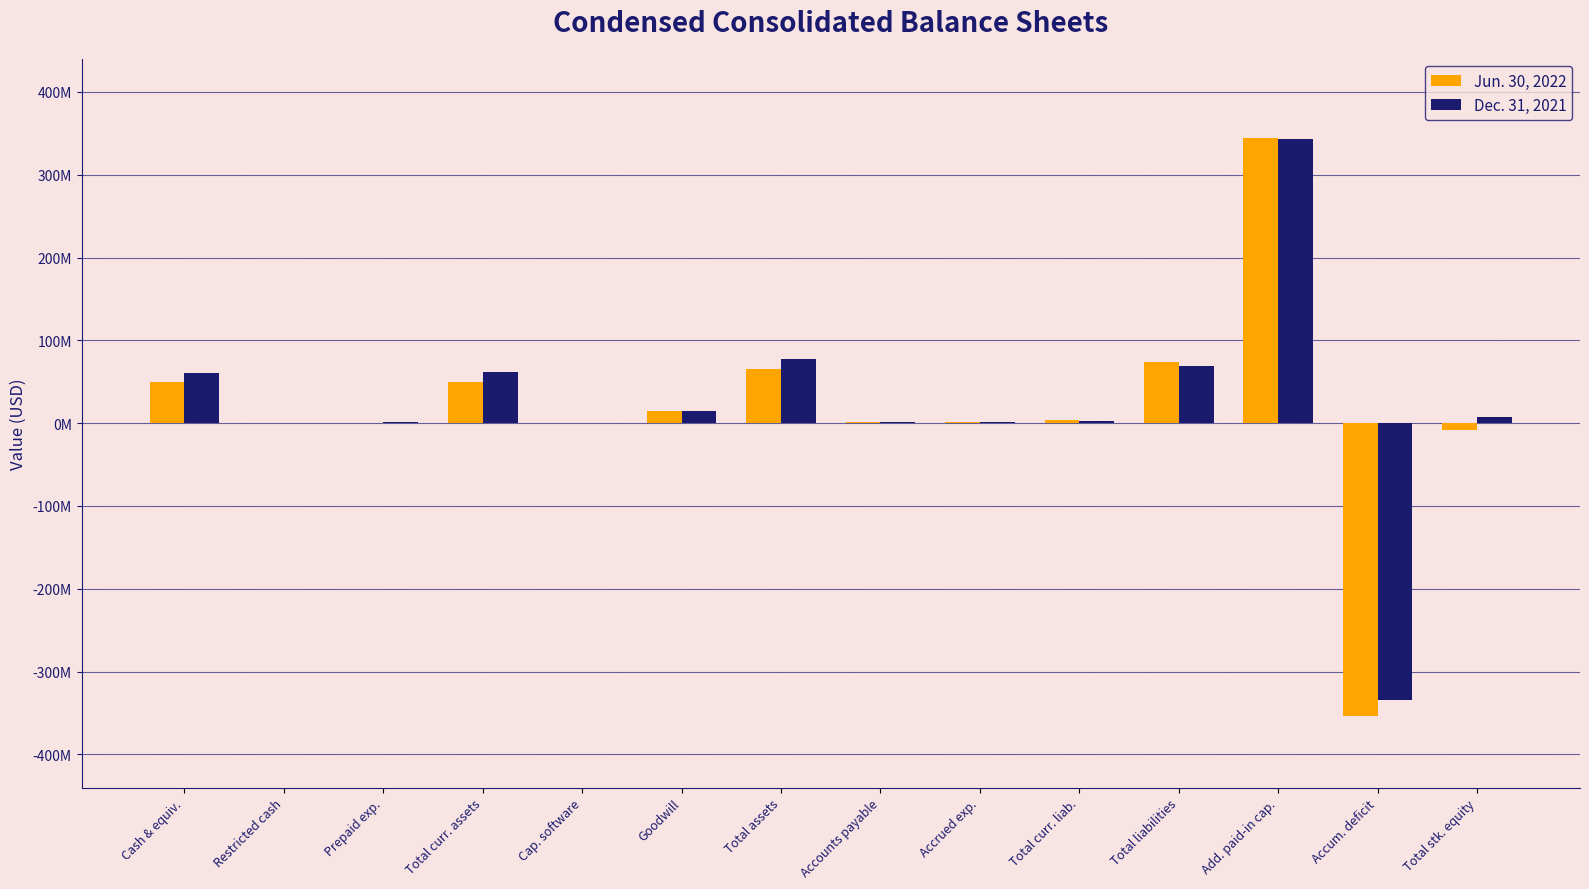

Between Prepaid exp. and Total liabilities, which series saw the biggest shift?

Jun. 30, 2022